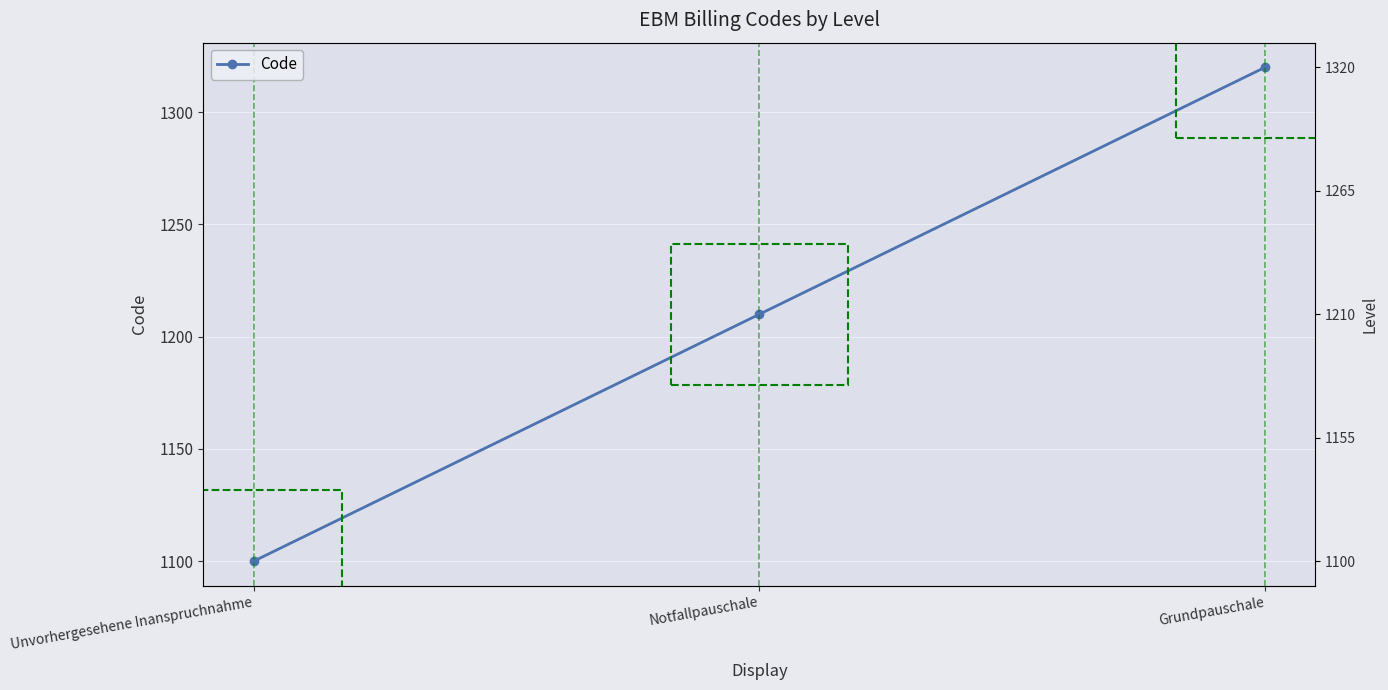

How many distinct data groups are displayed?

1